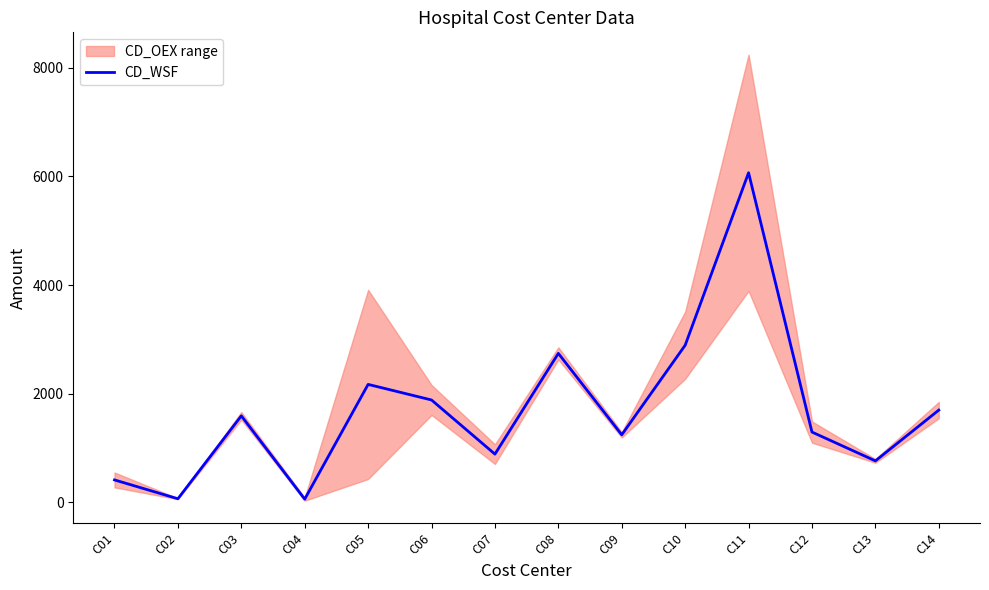

The chart shows a value of 1241.1 at C09. True or false?

True